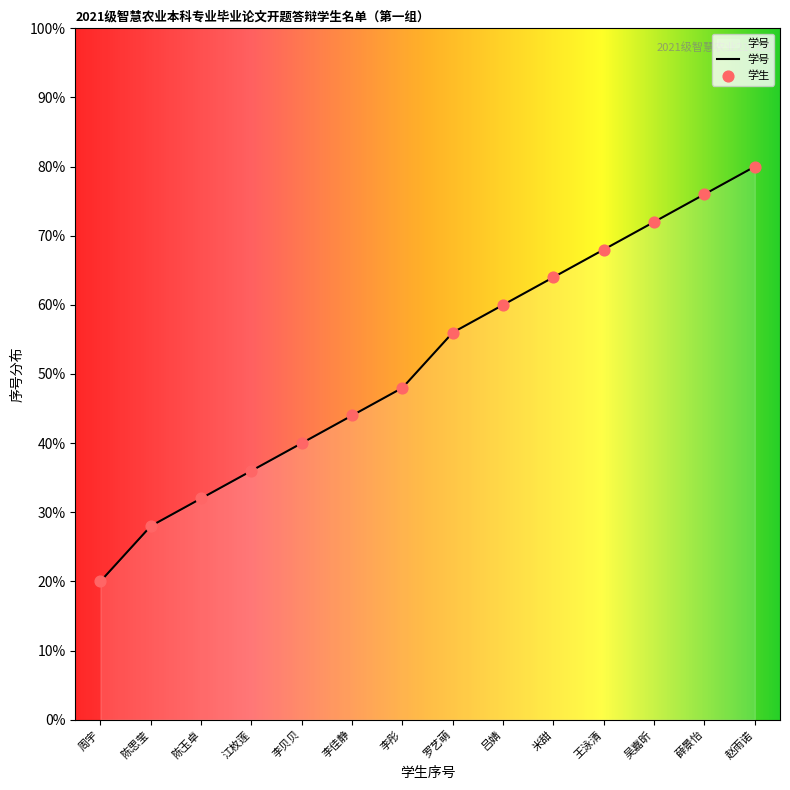

What is the change in value from 江枚莲 to 薛景怡?

+40